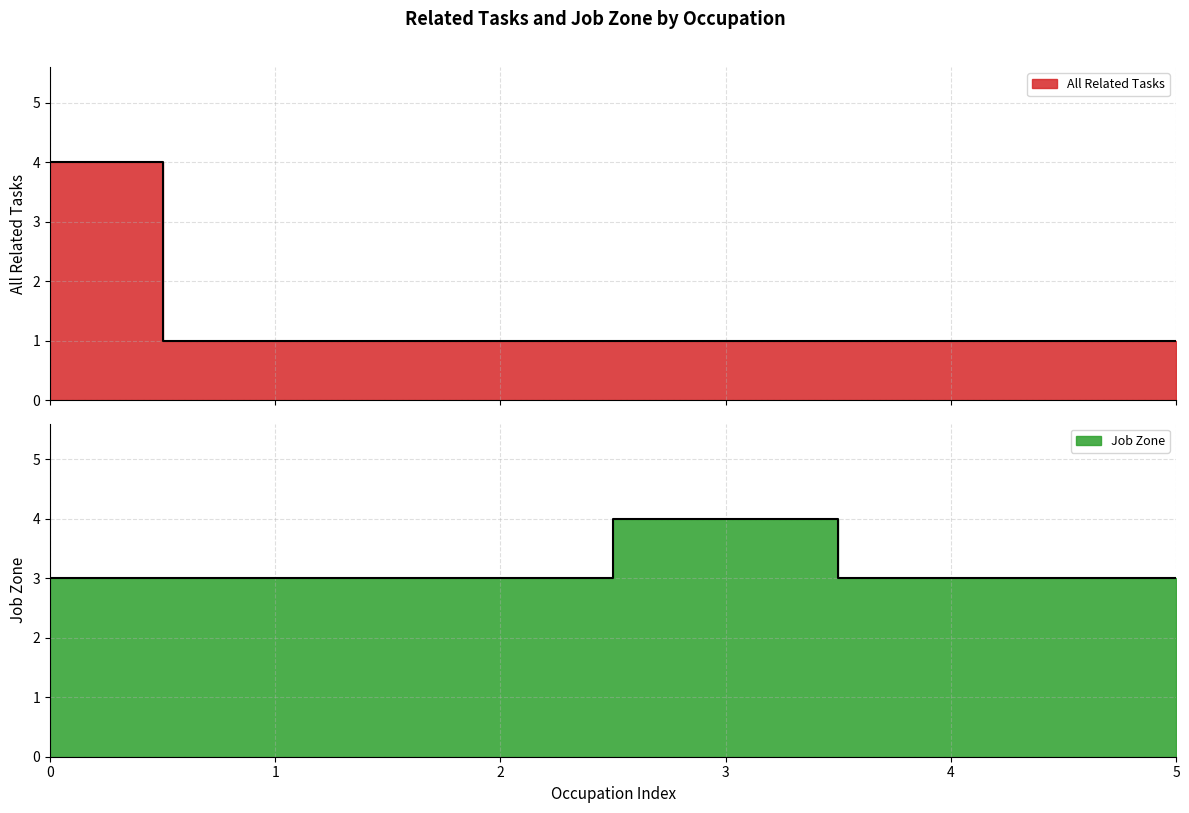

Is the value of Job Zone at 3 greater than the value of All Related Tasks at 1?

Yes